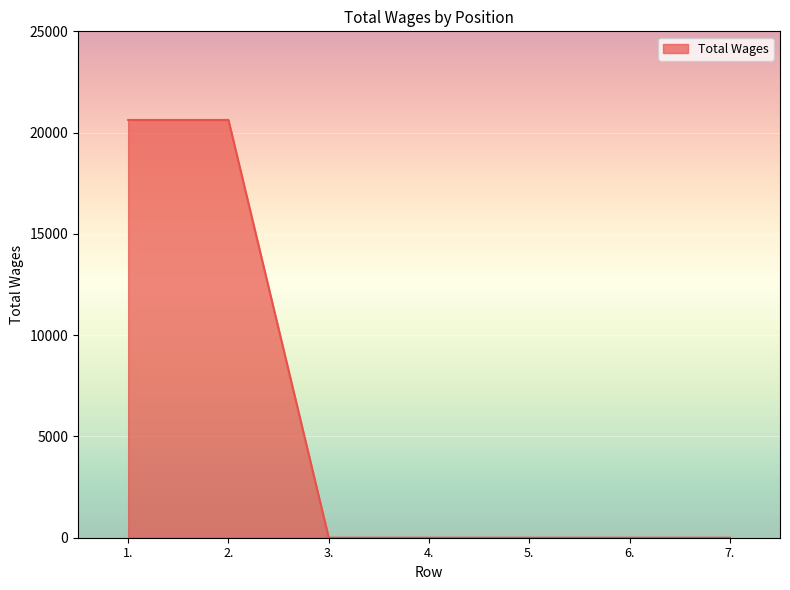

What is the difference between the maximum and minimum values?

20625